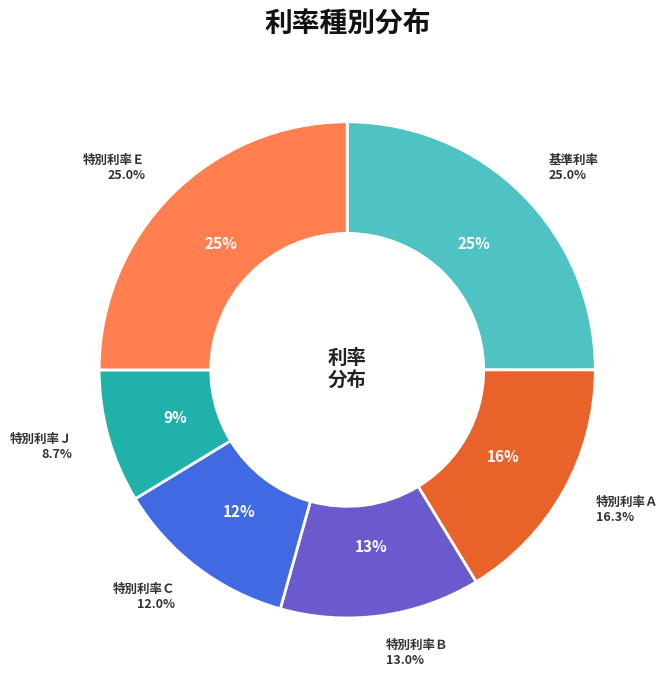

Is 特別利率Ｊ the majority of the pie?

No